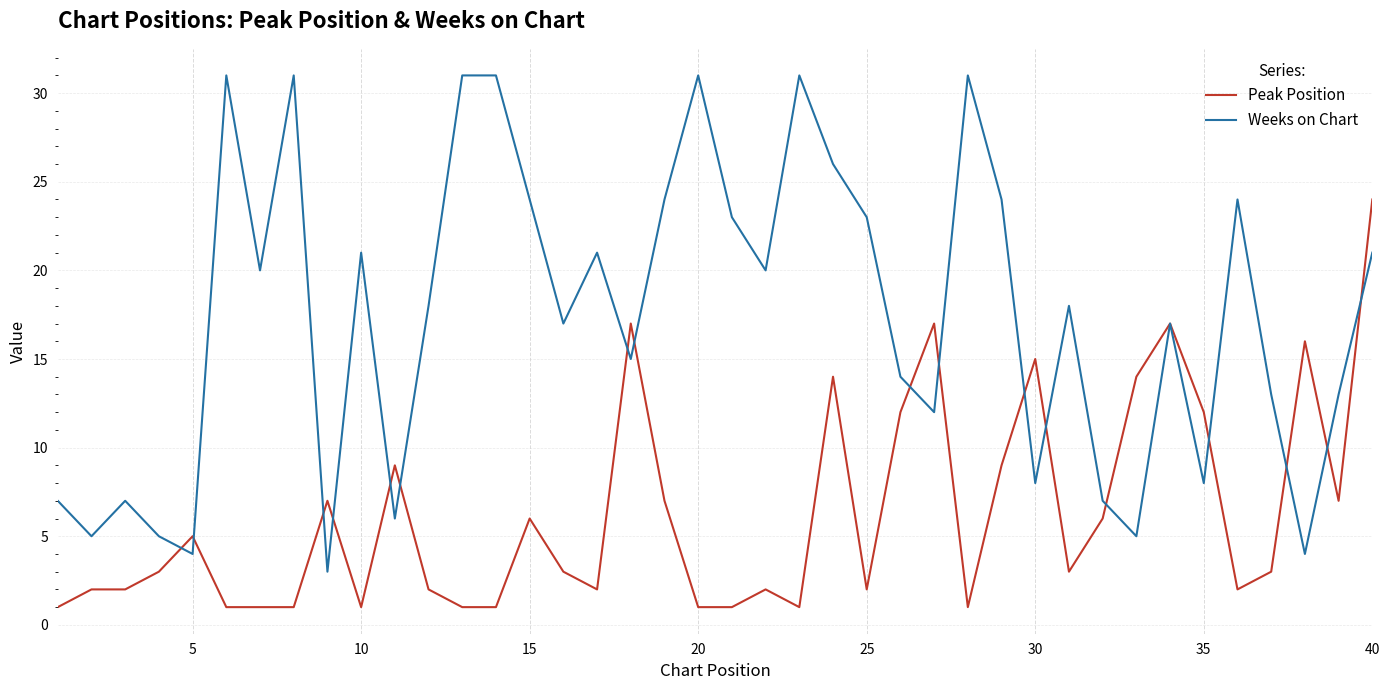

List the series in order of their overall mean, lowest first.

Peak Position, Weeks on Chart